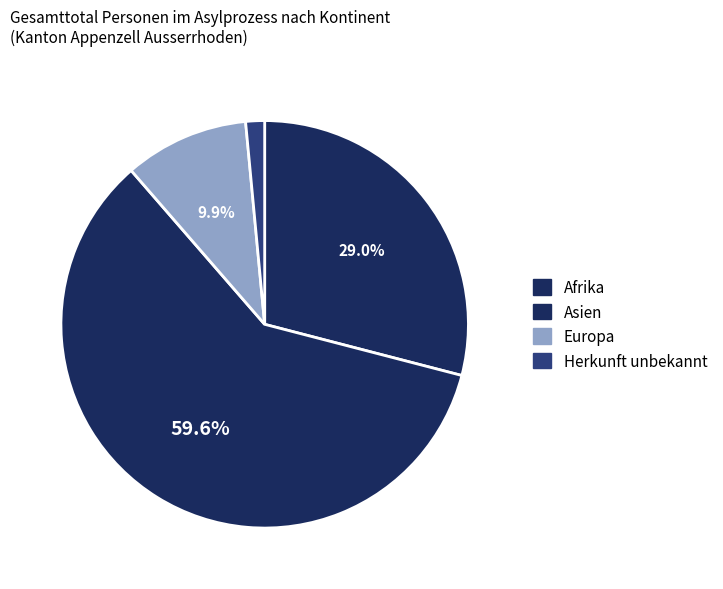

Which category accounts for the majority?

Asien